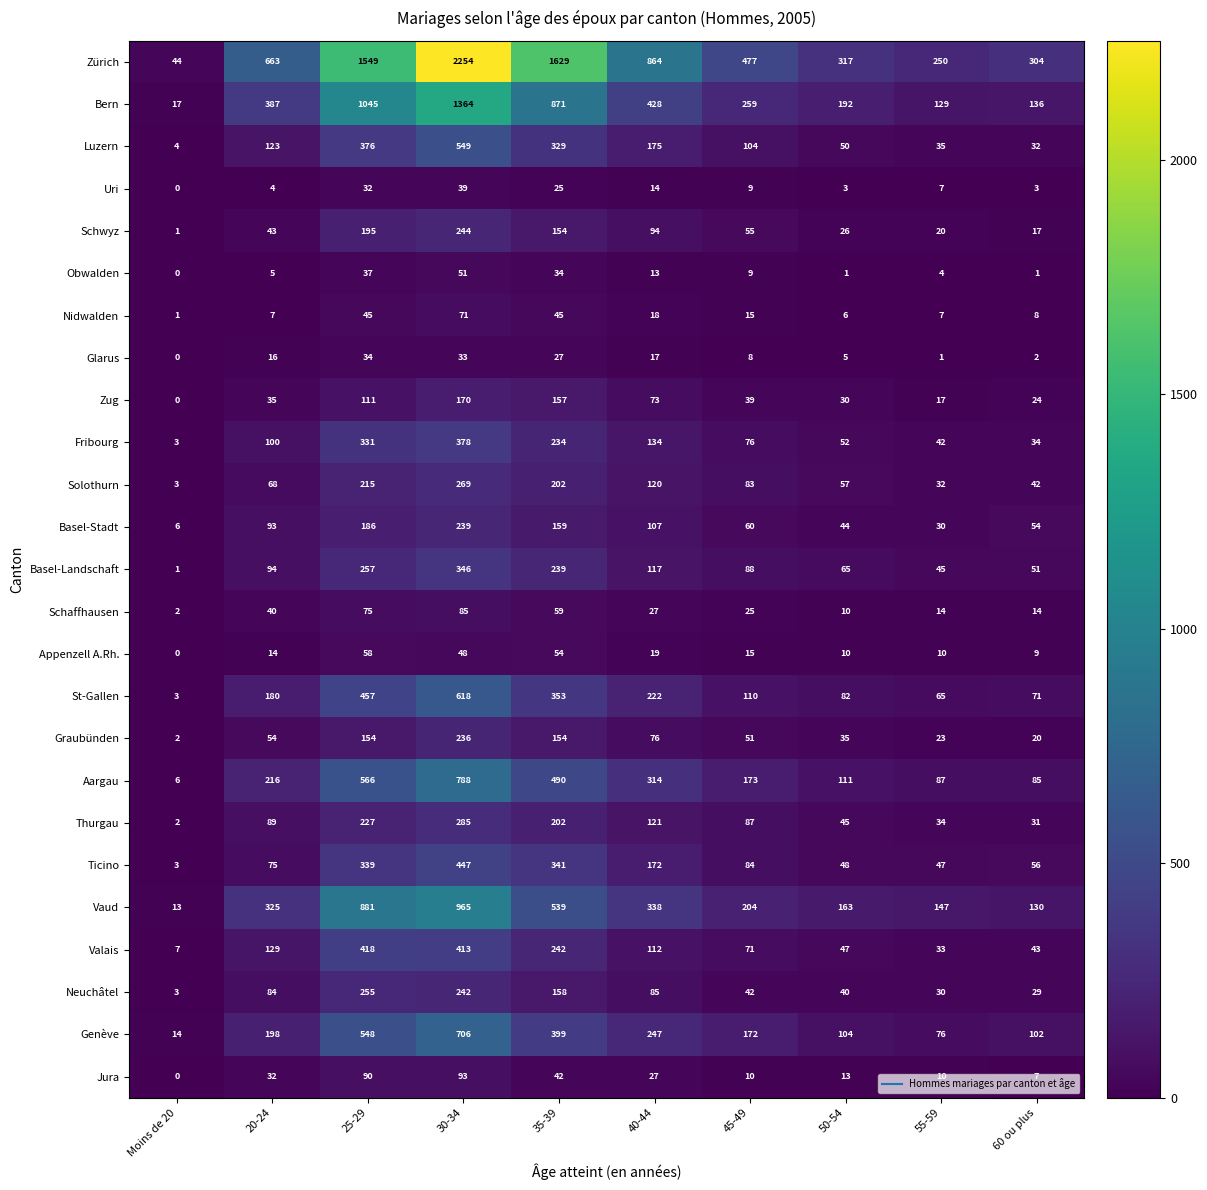

True or false: Luzern has a value of 549 at 30-34.

True